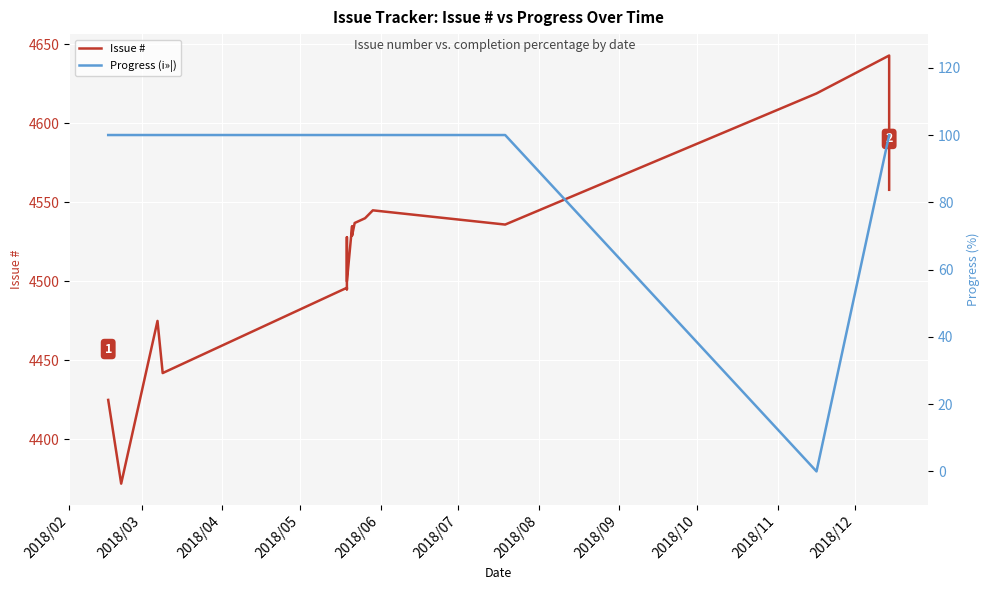

What is the value of the Issue # point at the 10th from the left?

4534